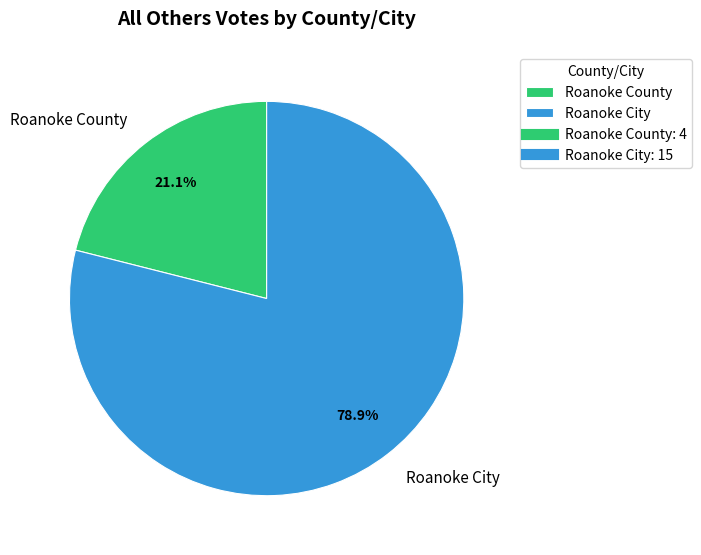

To the nearest percent, what is the average slice percentage?

50%